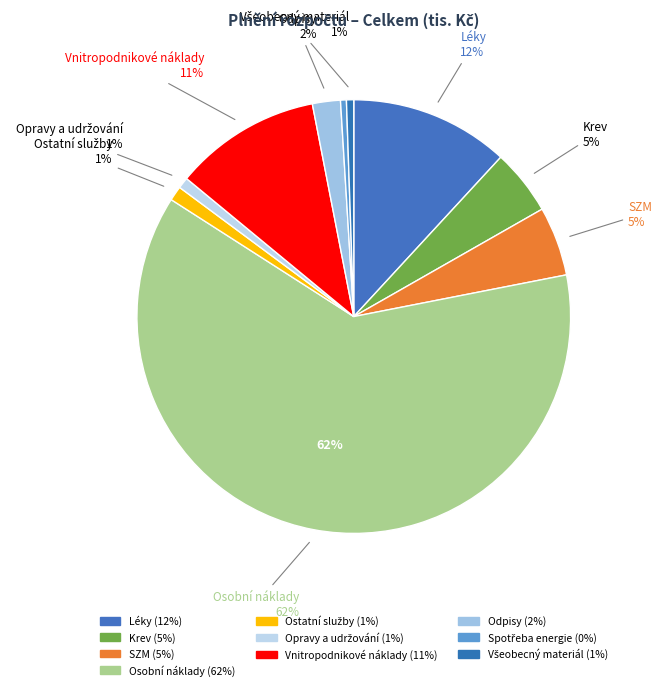

To the nearest percent, what is the difference between the largest and smallest slice percentages?

62%